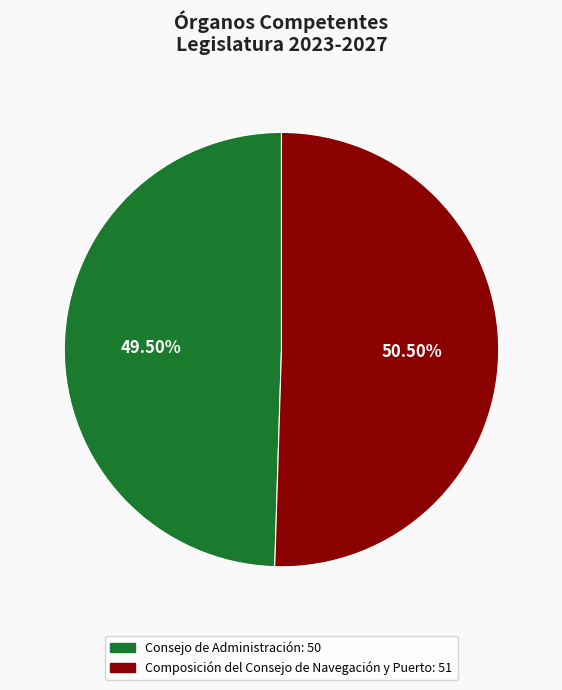

Which category has the smallest portion of the pie?

Consejo de Administración